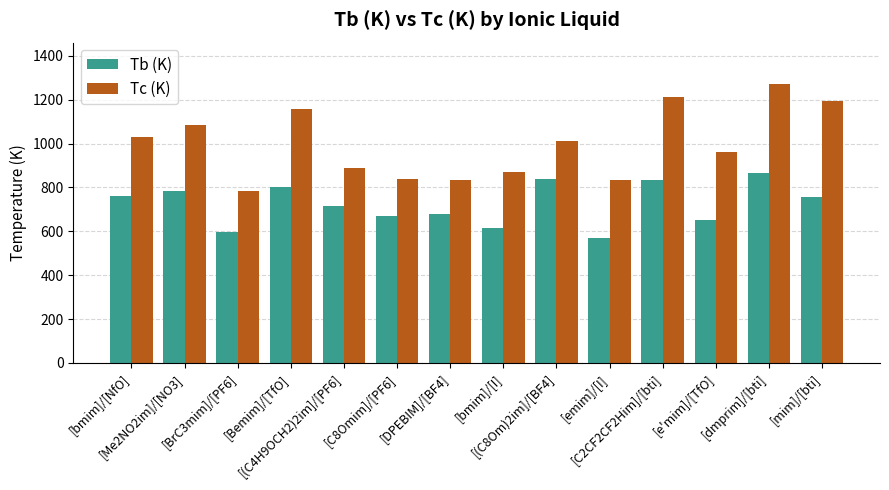

What is the difference between the second highest and second lowest values in the Tc (K) series?

377.3